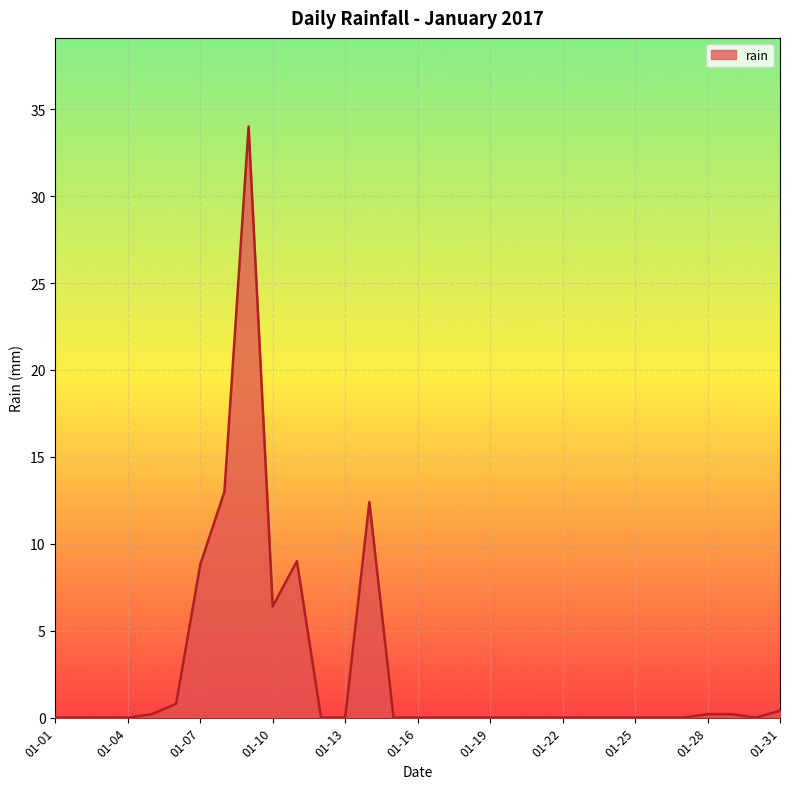

What is the difference between the maximum and minimum values?

34.0